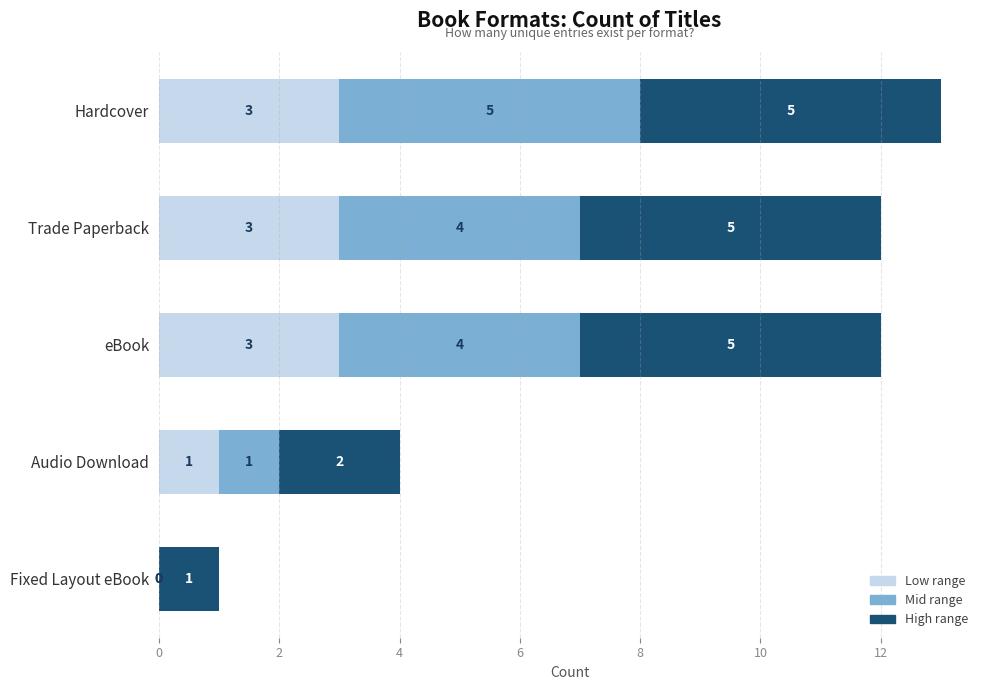

What is the total value across all series at Trade Paperback?

12